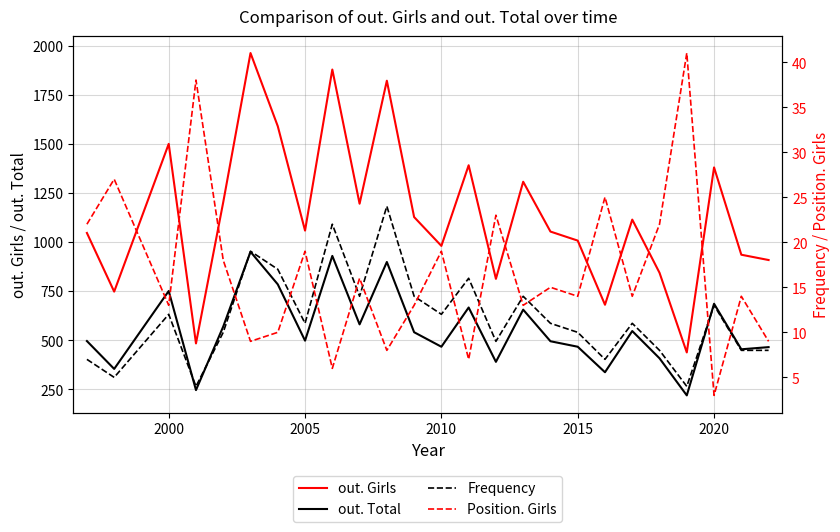

True or false: out. Girls and out. Total intersect in this chart.

False